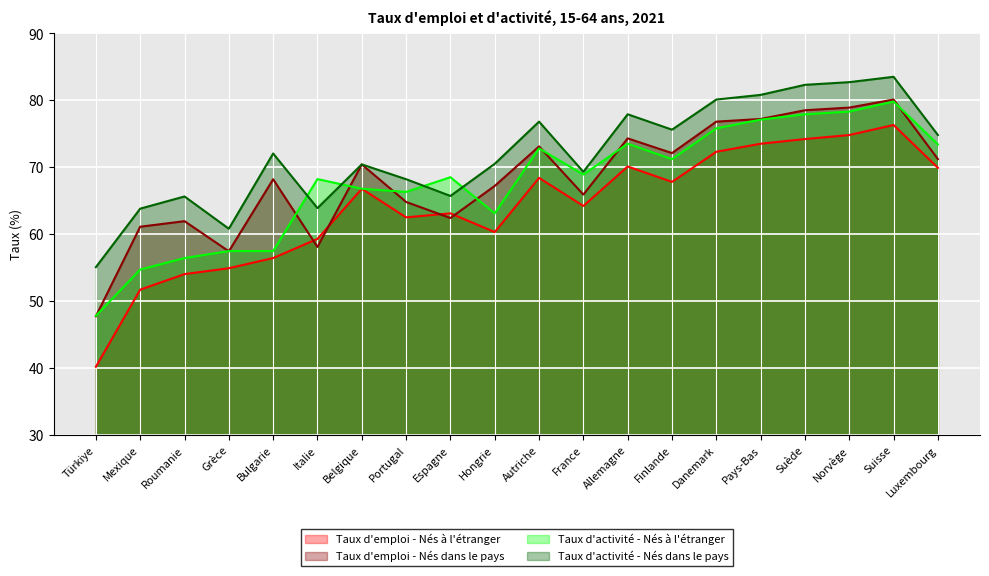

Reading left to right, list all the values displayed in this chart.

Taux d'emploi - Nés à l'étranger: 40.2	51.7	54.0	54.9	56.4	59.3	66.8	62.5	63.1	60.3	68.4	64.2	70.1	67.8	72.3	73.5	74.2	74.8	76.3	69.9
Taux d'emploi - Nés dans le pays: 47.7	61.1	61.9	57.4	68.2	58.1	70.4	64.8	62.4	67.2	73.1	65.9	74.3	72.1	76.8	77.2	78.5	78.9	80.1	71.2
Taux d'activité - Nés à l'étranger: 47.8	54.7	56.4	57.5	57.5	68.2	66.8	66.3	68.5	63.1	72.8	68.9	73.5	71.2	75.8	77.1	77.9	78.3	79.8	73.4
Taux d'activité - Nés dans le pays: 55.1	63.8	65.6	60.8	72.0	63.9	70.4	68.2	65.7	70.5	76.8	69.3	77.9	75.6	80.1	80.8	82.3	82.7	83.5	74.8